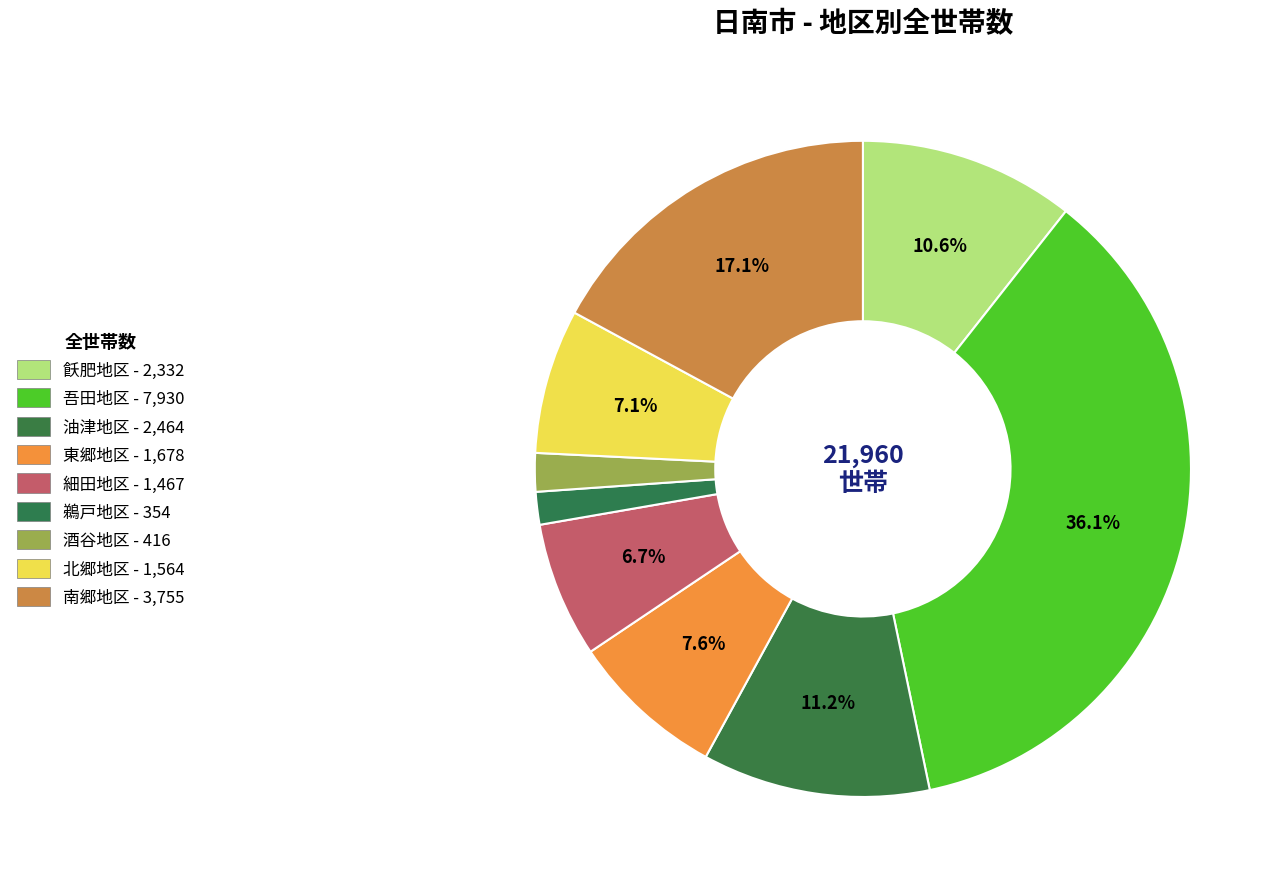

Count the number of slices in the pie.

9